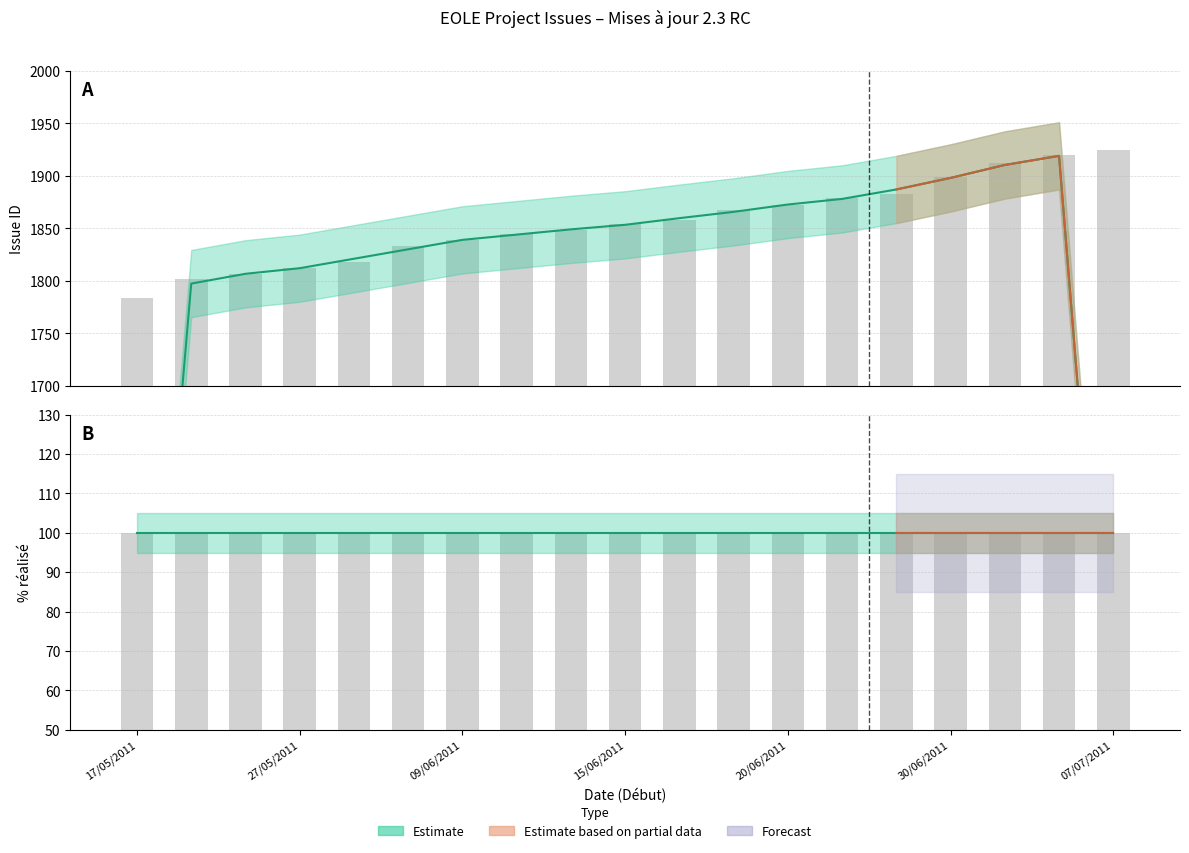

Reading left to right, list all the values displayed in this chart.

17/05/2011=1784	24/05/2011=1802	26/05/2011=1806	27/05/2011=1812	30/05/2011=1818	06/06/2011=1833	09/06/2011=1839	10/06/2011=1845	14/06/2011=1848	15/06/2011=1854	16/06/2011=1858	17/06/2011=1867	20/06/2011=1872	24/06/2011=1879	27/06/2011=1883	30/06/2011=1899	05/07/2011=1912	06/07/2011=1920	07/07/2011=1925